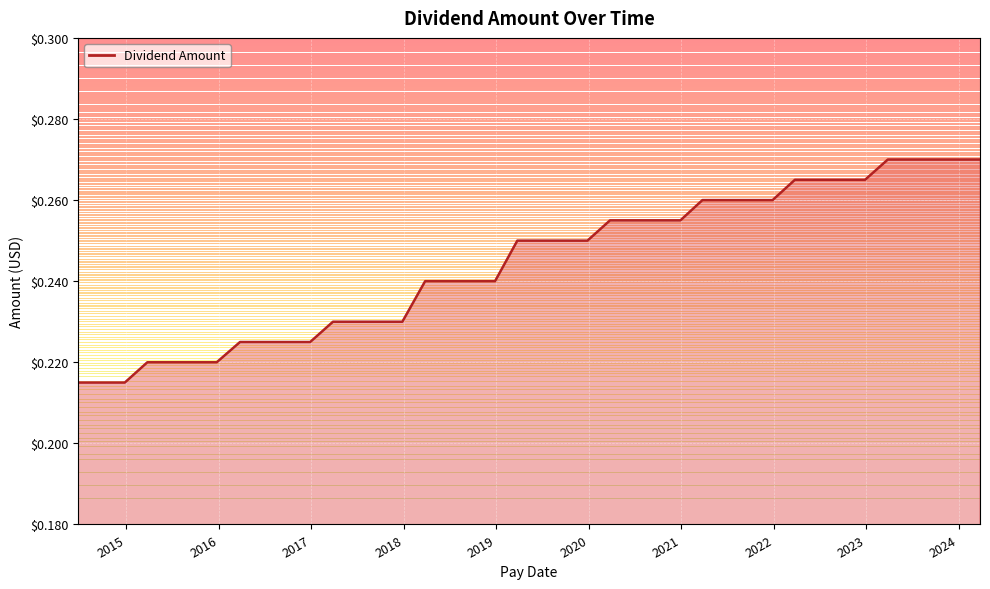

List the labels in order of value, largest first.

2024-03-25, 2023-12-26, 2023-09-25, 2023-06-26, 2023-03-27, 2022-12-27, 2022-09-26, 2022-06-24, 2022-03-25, 2021-12-27, 2021-09-27, 2021-06-25, 2021-03-25, 2020-12-28, 2020-09-25, 2020-06-25, 2020-03-25, 2019-12-27, 2019-09-25, 2019-06-25, 2019-03-25, 2018-12-27, 2018-09-25, 2018-06-25, 2018-03-26, 2017-12-26, 2017-09-25, 2017-06-26, 2017-03-27, 2016-12-27, 2016-09-26, 2016-06-27, 2016-03-25, 2015-12-24, 2015-09-25, 2015-06-25, 2015-03-25, 2014-12-26, 2014-09-25, 2014-06-25